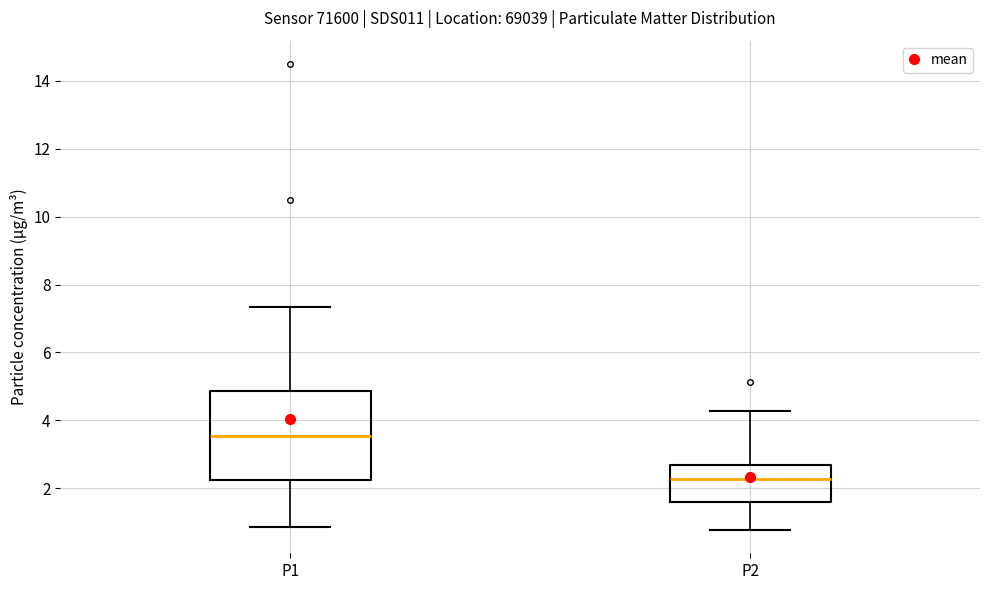

Which box is the tallest, from its lower edge to its upper edge?

P1